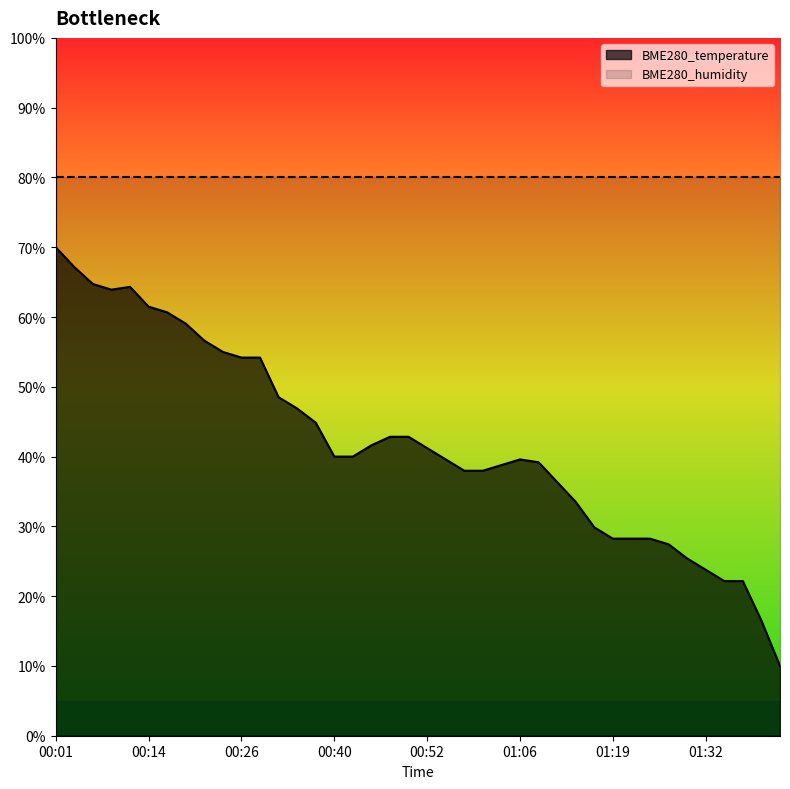

What is the difference between the maximum and minimum values?

60.0